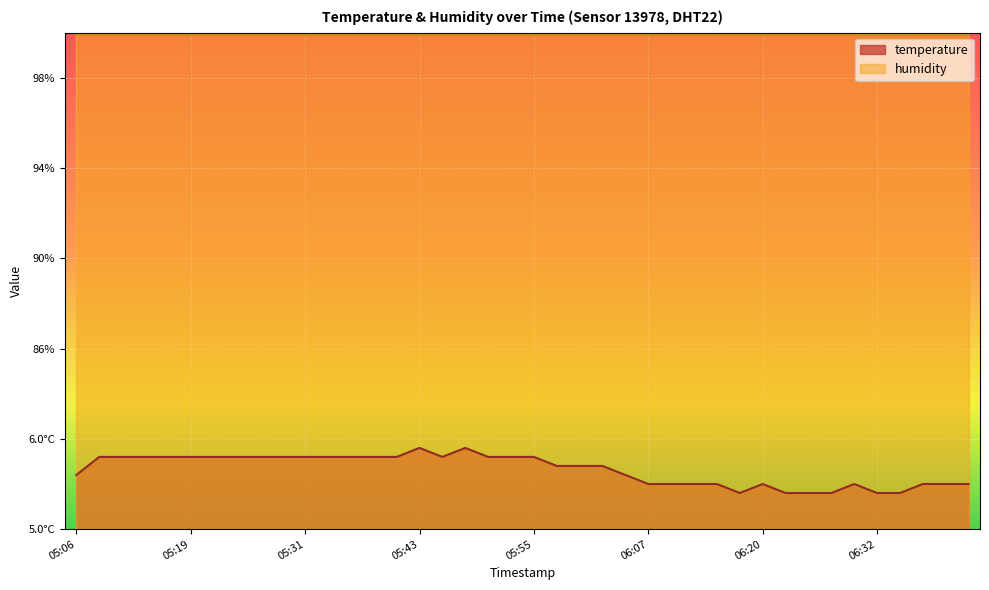

Reading left to right, extract all data points from this chart.

12.0	16.0	16.0	16.0	16.0	16.0	16.0	16.0	16.0	16.0	16.0	16.0	16.0	16.0	16.0	18.0	16.0	18.0	16.0	16.0	16.0	14.0	14.0	14.0	12.0	10.0	10.0	10.0	10.0	8.0	10.0	8.0	8.0	8.0	10.0	8.0	8.0	10.0	10.0	10.0